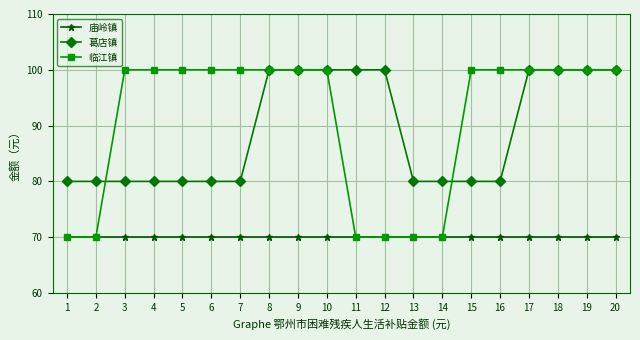

Between which two adjacent categories do 临江镇 and 葛店镇 first intersect?

2 and 3